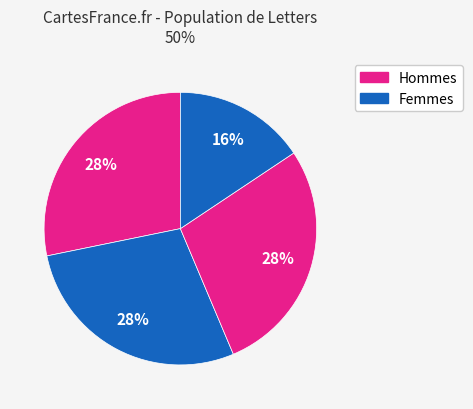

How many segments does this pie chart have?

4